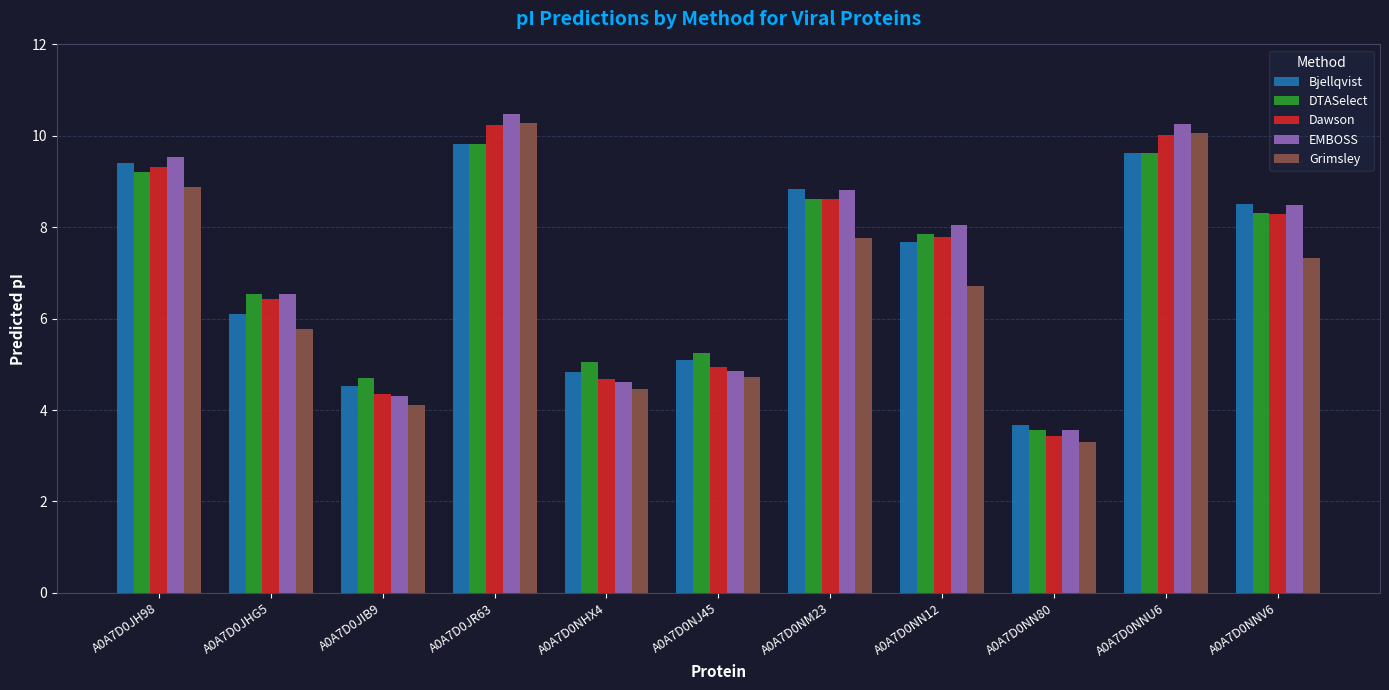

What is the label of the 3rd bar from the right?

A0A7D0NN80